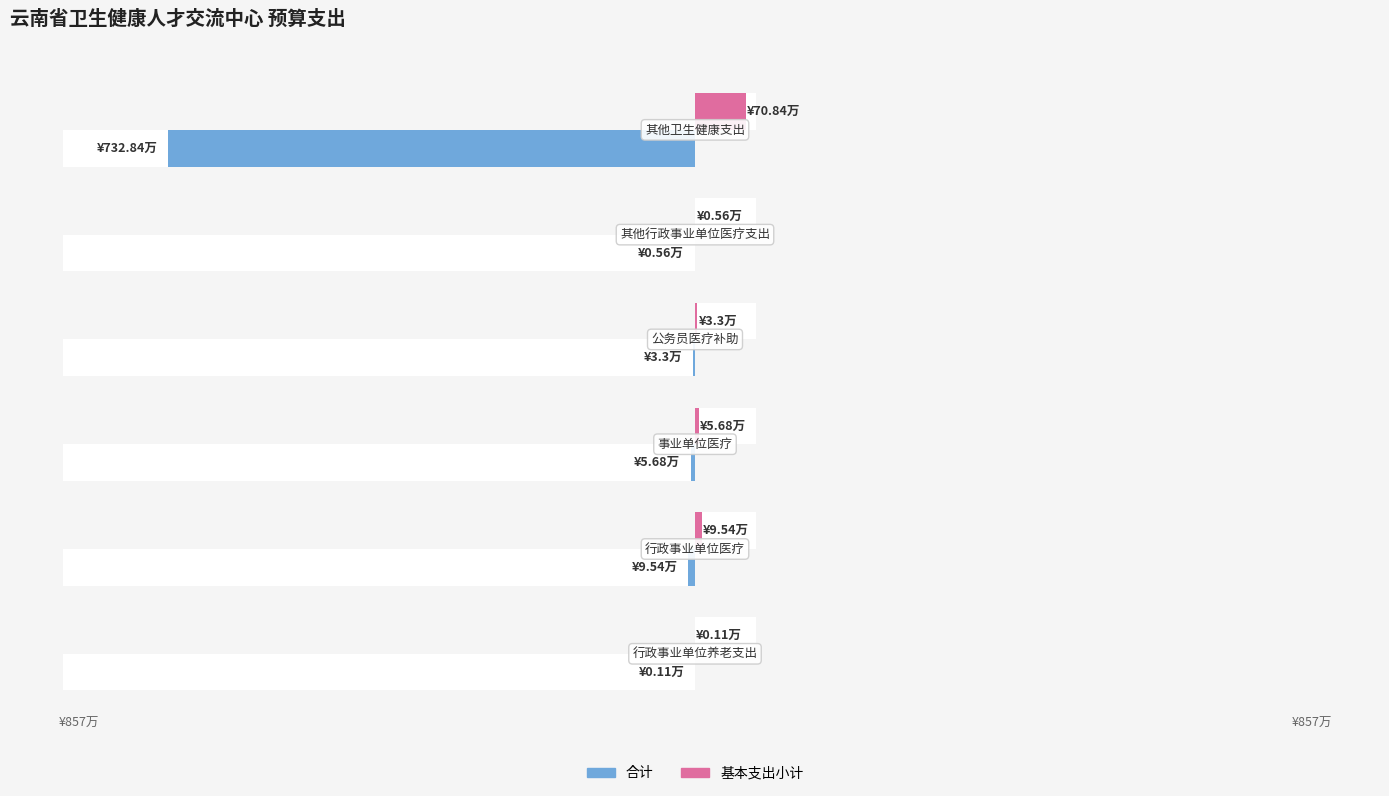

What is the difference between the maximum and minimum values in the 合计 series?

732.7